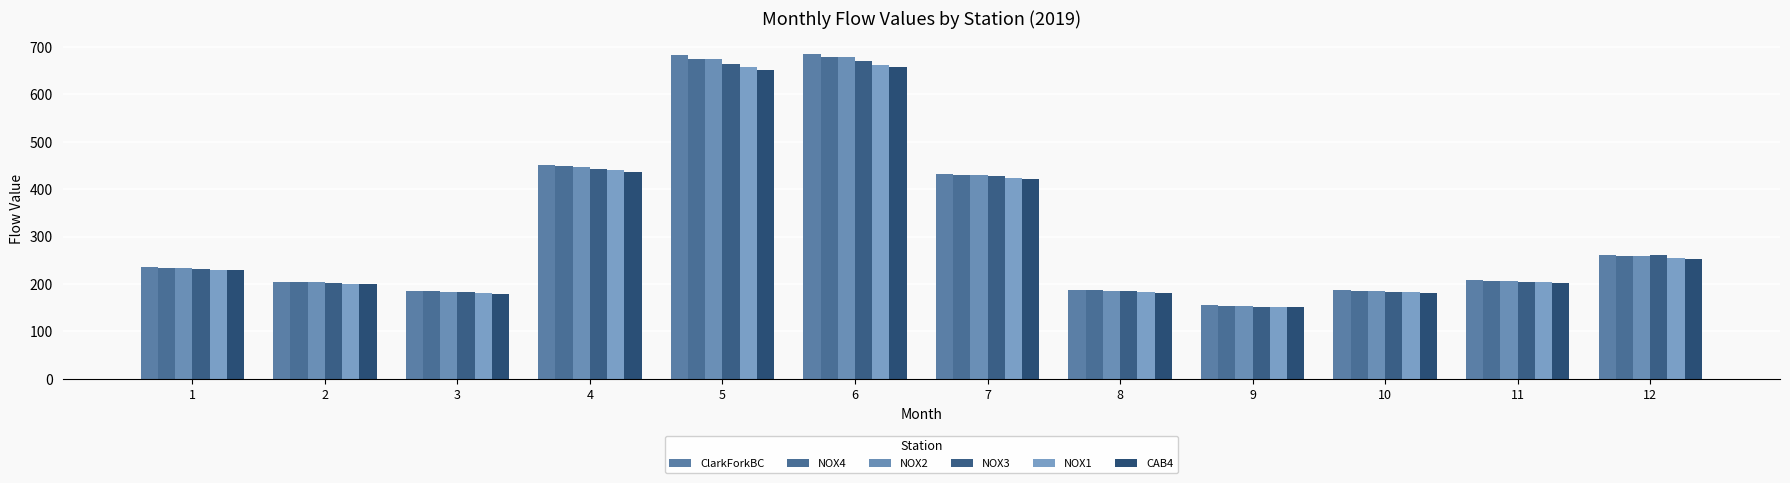

Which series has the widest spread of values?

ClarkForkBC